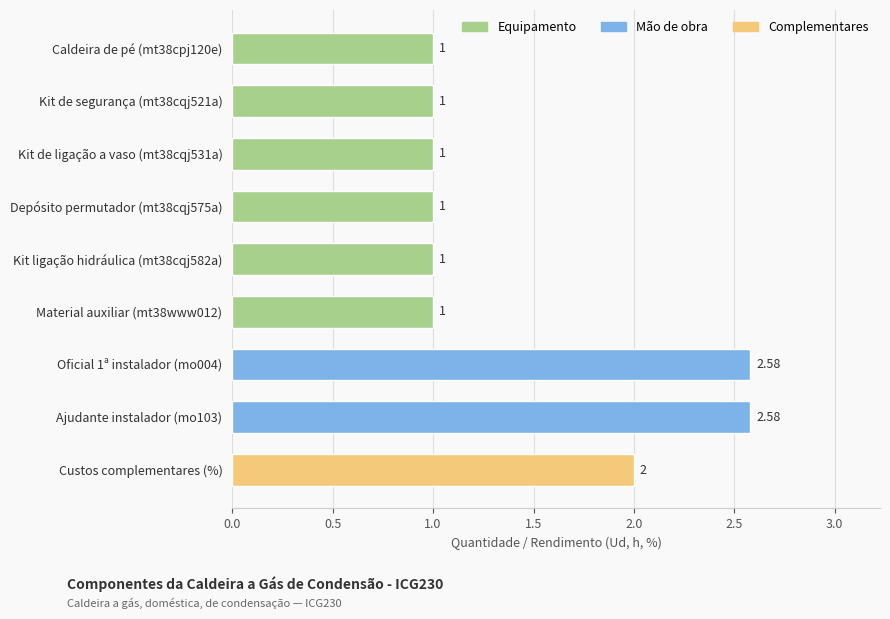

What is the difference between the maximum and minimum values?

1.6